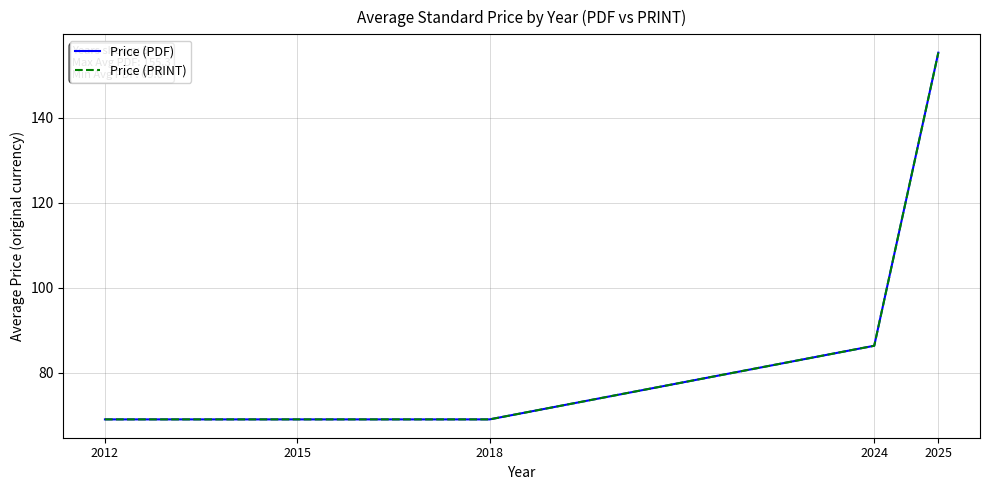

At how many categories does at least one series exceed 139?

1